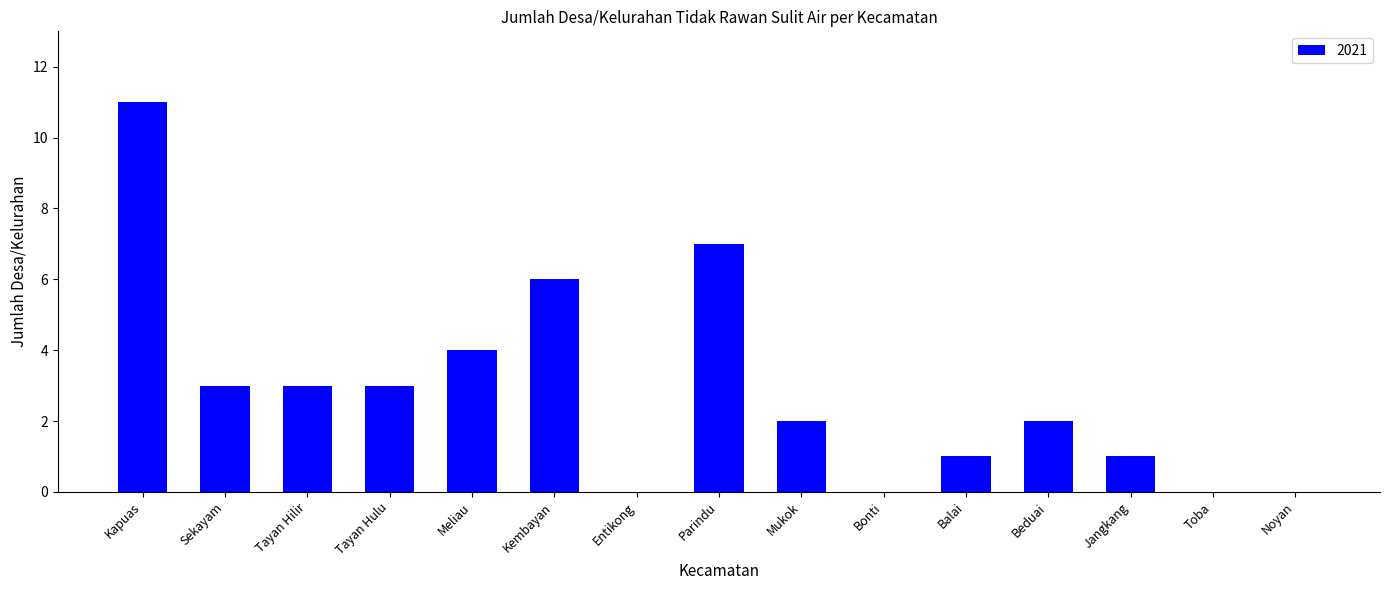

What is the sum of all values?

43